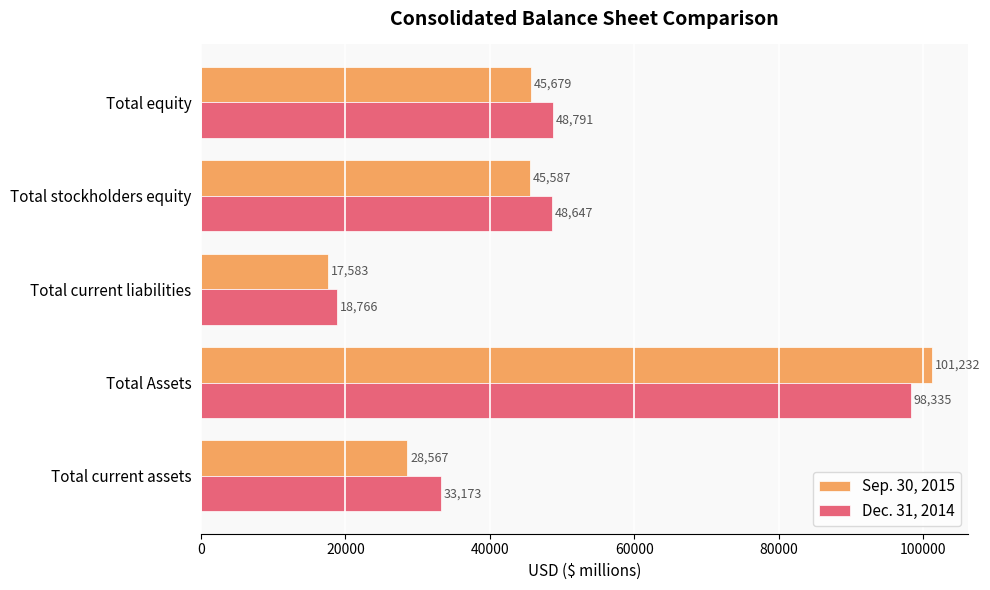

What is the average value of the Dec. 31, 2014 series?

49542